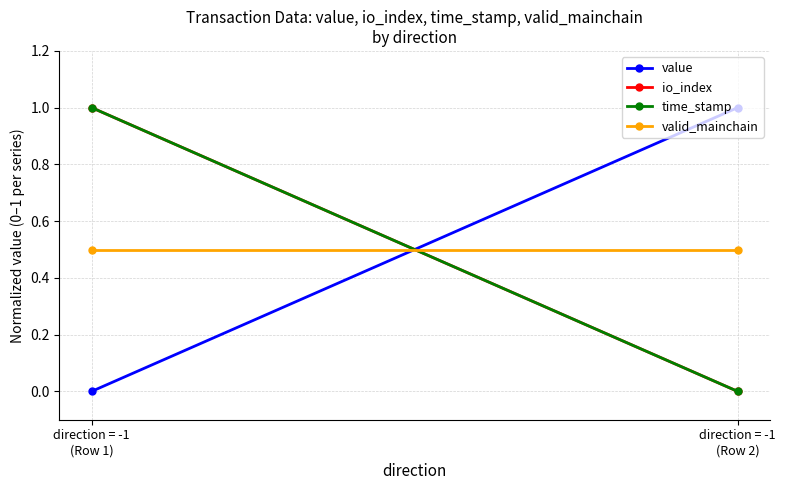

At which category is the sum across all series the highest?

direction = -1
(Row 1)